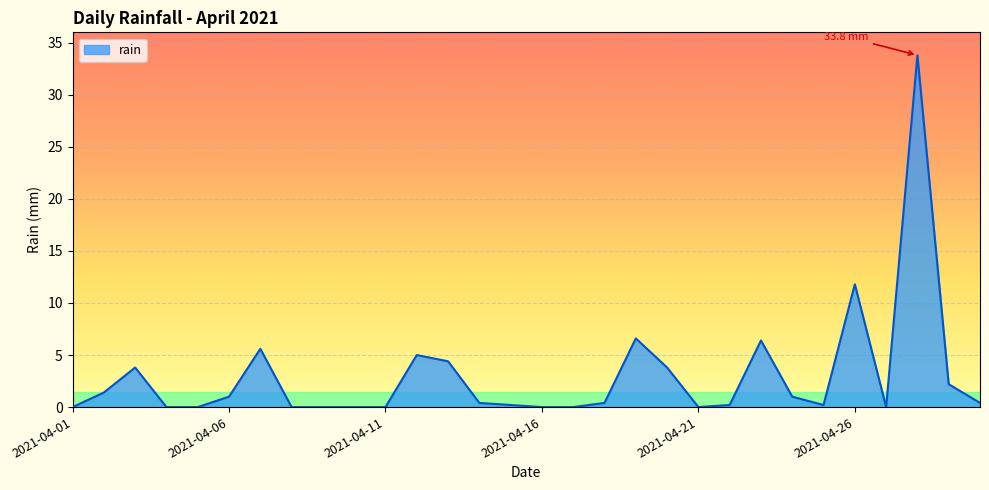

Count the number of data series in this chart.

1